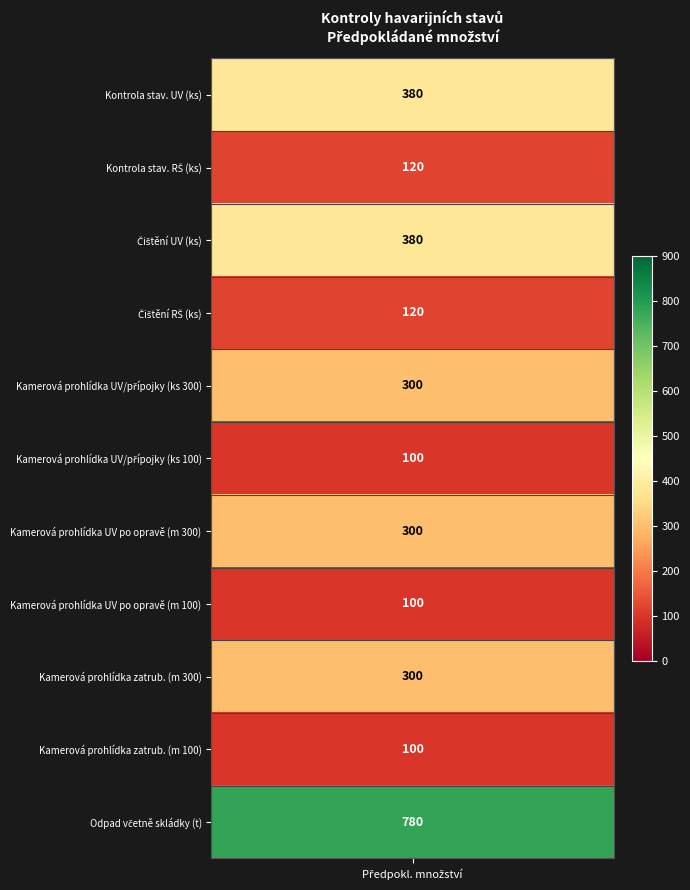

Which series has the largest range (max minus min)?

Odpad včetně skládky